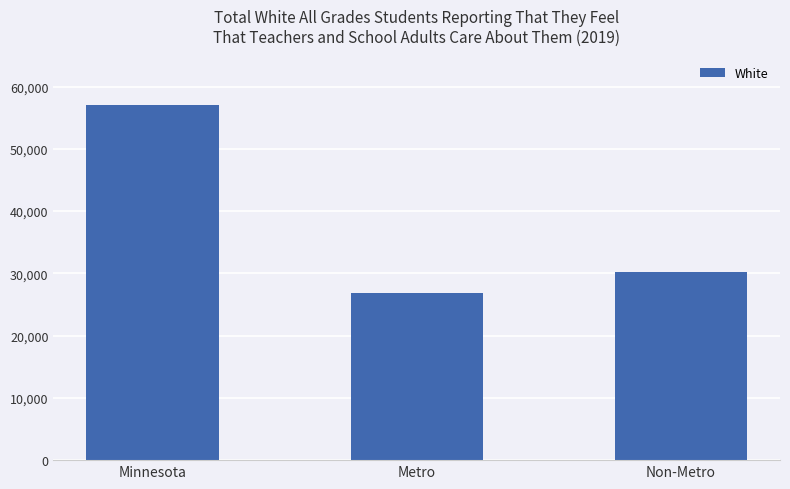

Rank the categories by value from lowest to highest.

Metro, Non-Metro, Minnesota